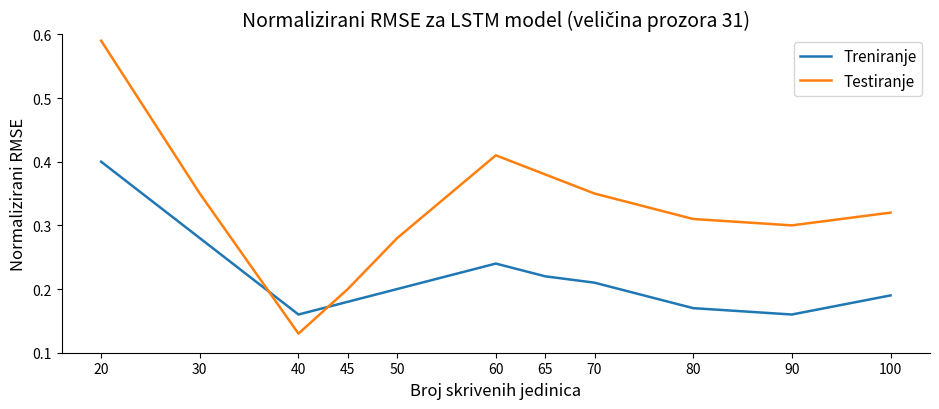

Rank the series at 70 from highest to lowest value.

Testiranje, Treniranje